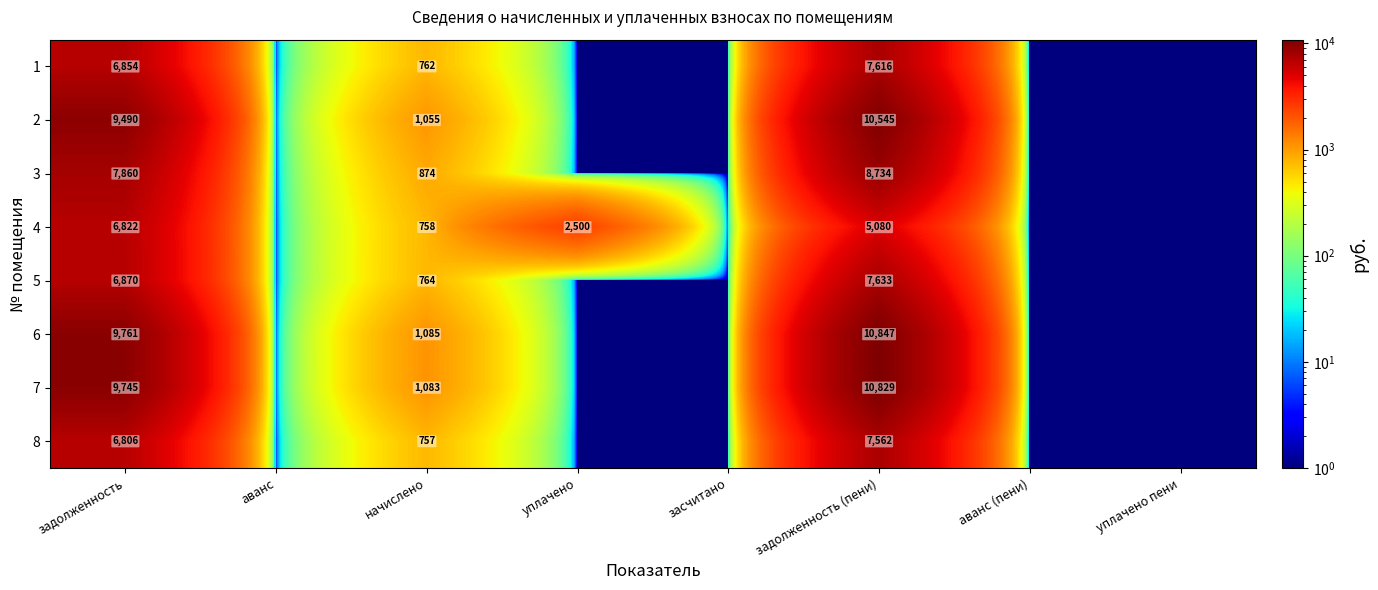

The value of 2 at начислено is 1055. True or false?

True